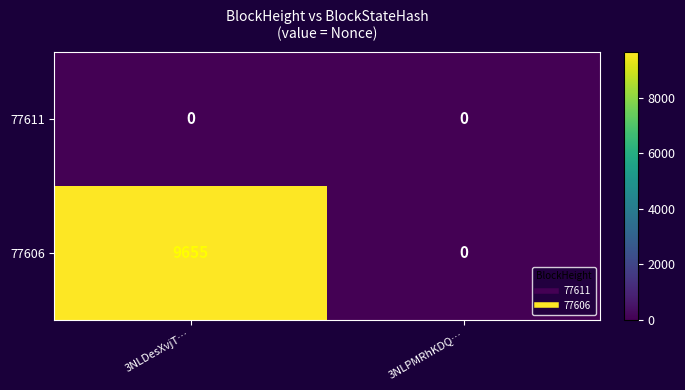

Reading left to right, extract all data points from this chart.

77611: 0	0
77606: 9655	0